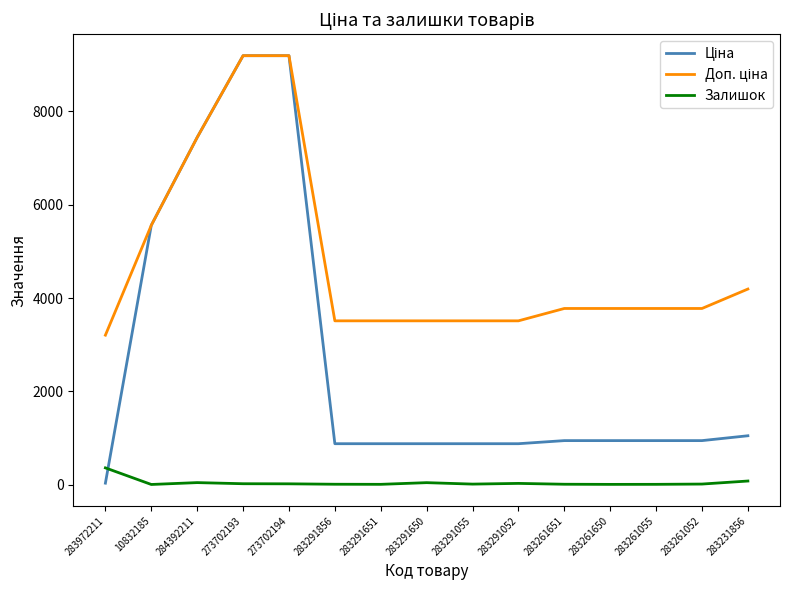

What is the difference between the maximum and minimum values in the Залишок series?

356.0